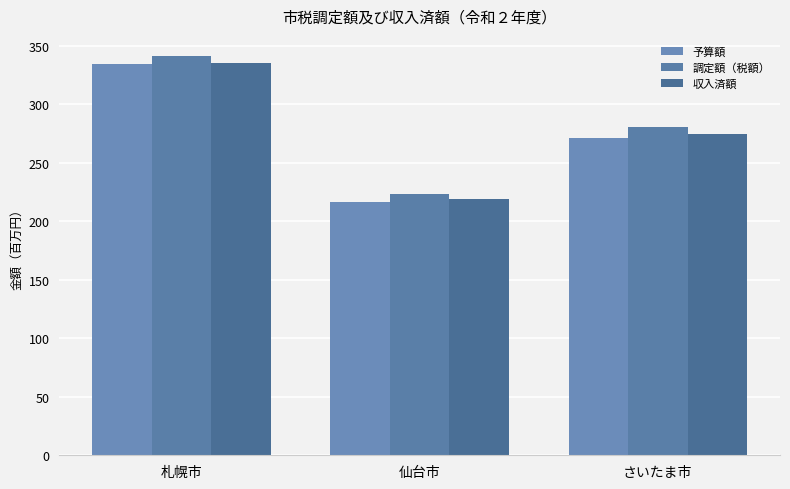

What is the average value of the 収入済額 series?

276.3